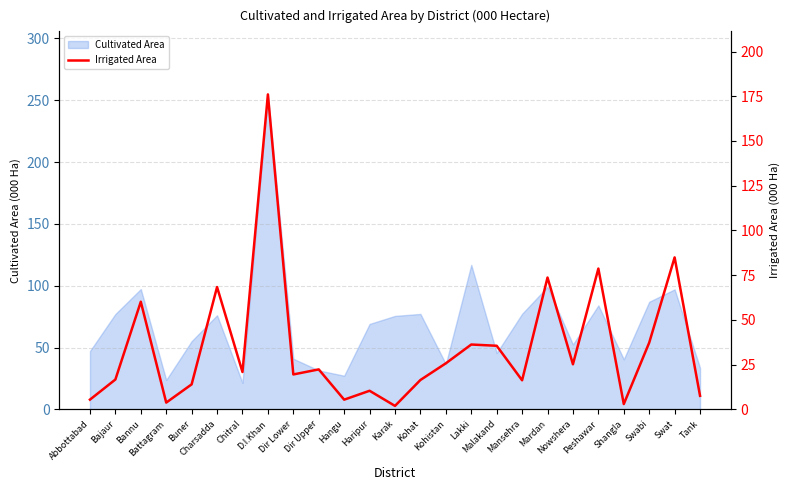

What is the maximum value shown in the chart?

176.0